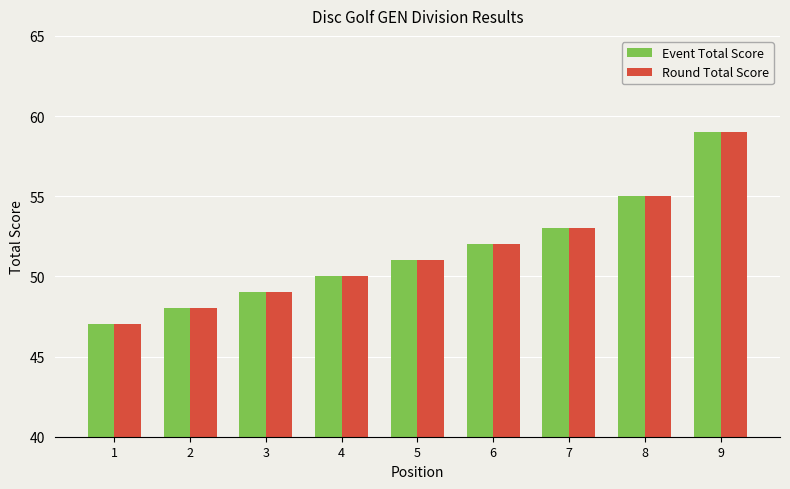

How many distinct data groups are displayed?

2